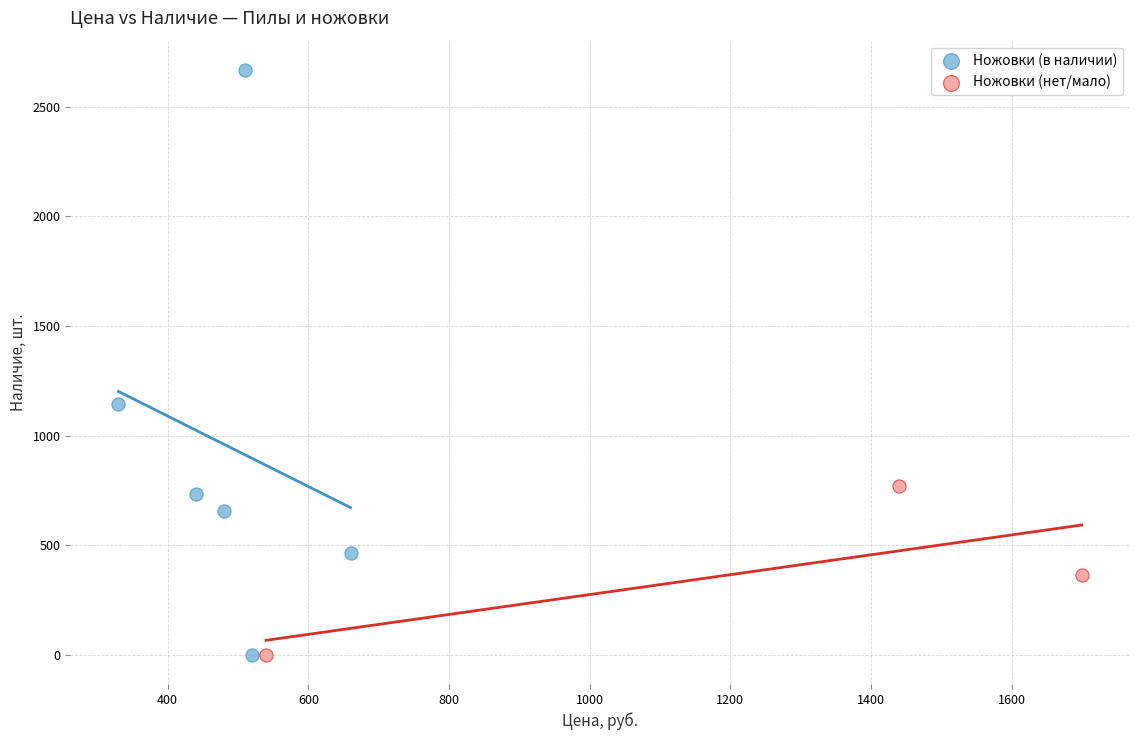

Which series contains the highest Y value?

Ножовки (в наличии)